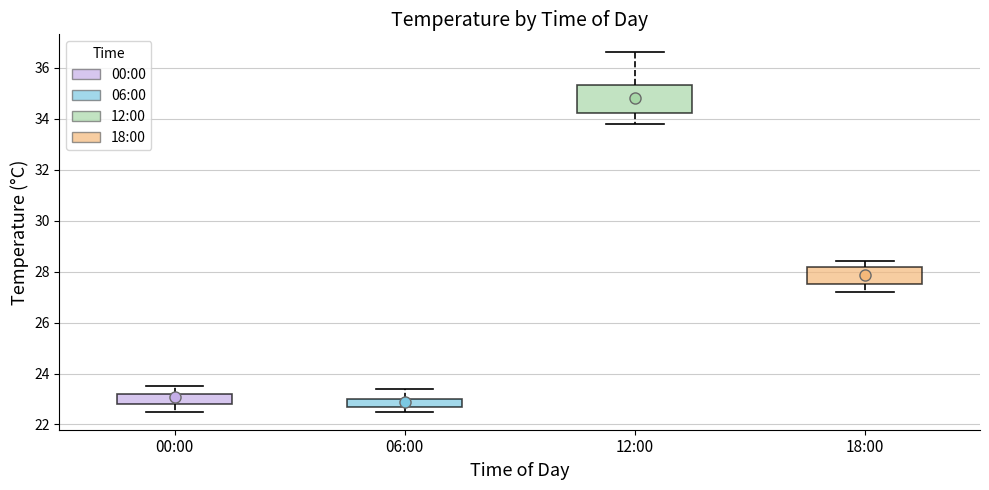

Which box is the tallest, from its lower edge to its upper edge?

12:00